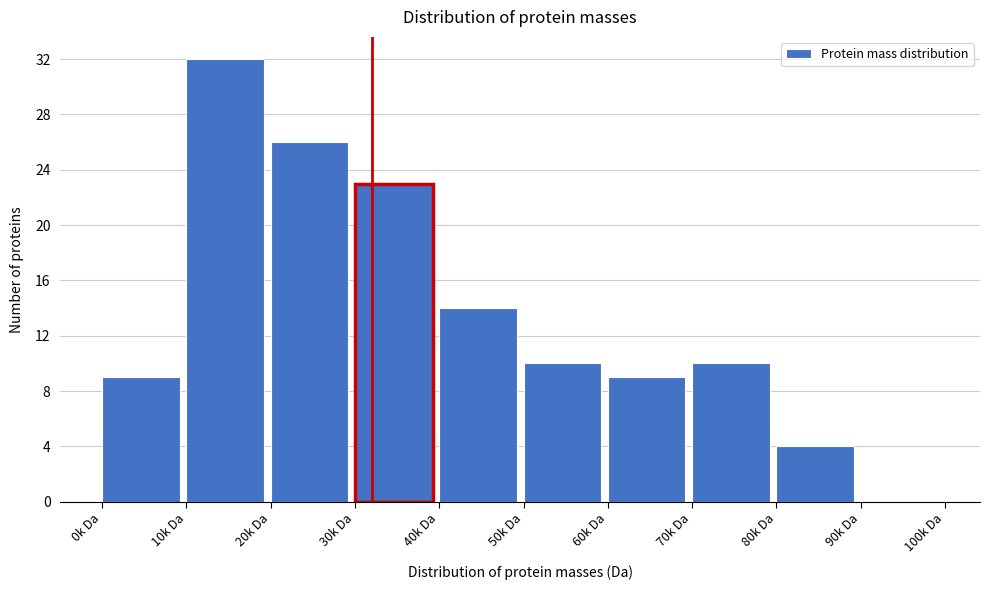

Reading right to left, transcribe all the data shown in this chart.

90k Da=0	80k Da=4	70k Da=10	60k Da=9	50k Da=10	40k Da=14	30k Da=23	20k Da=26	10k Da=32	0k Da=9